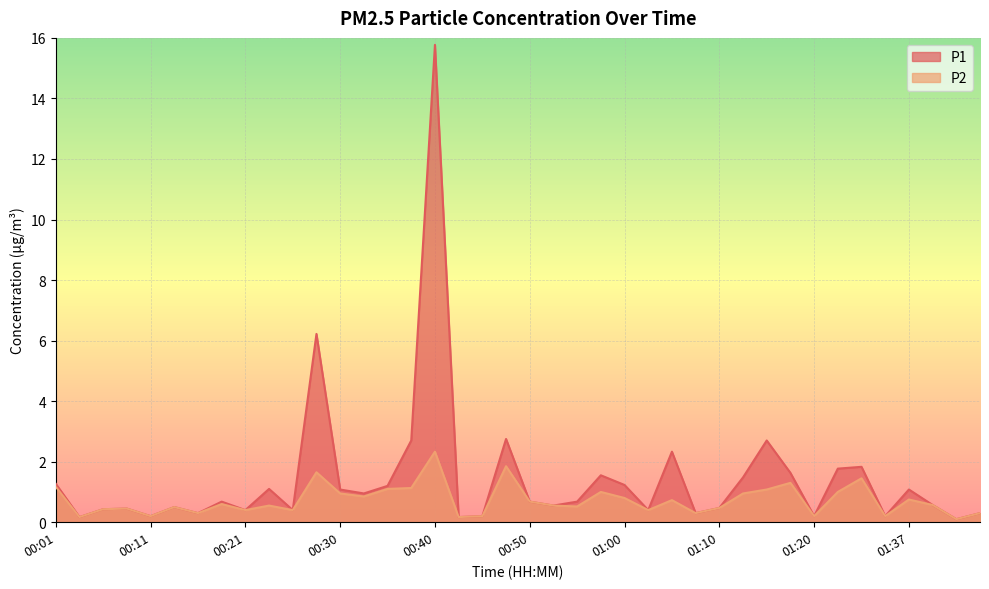

The value of P1 at 01:10 is 0.8. True or false?

False